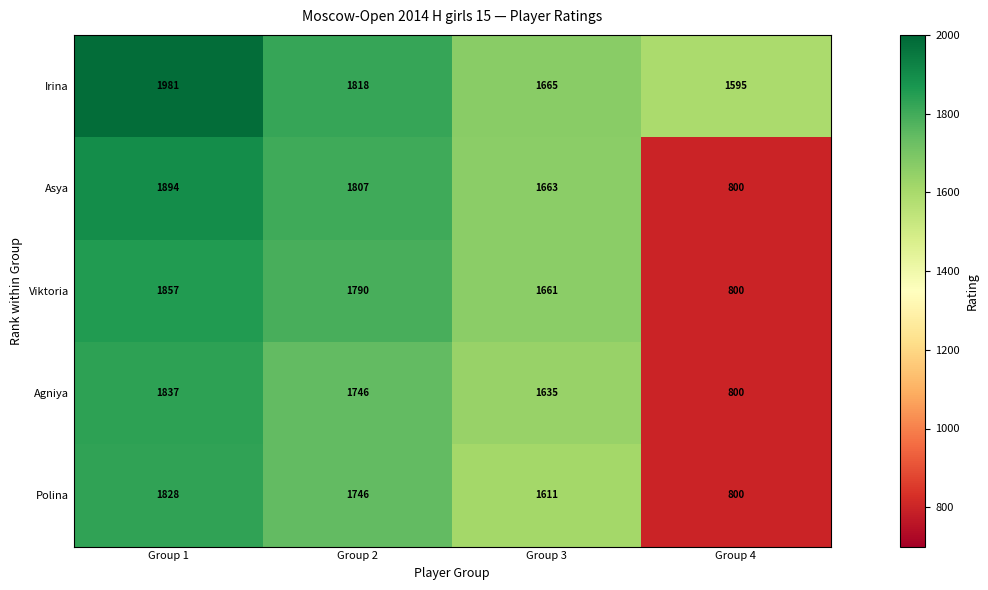

Between Group 1 and Group 2, which series saw the biggest shift?

Irina